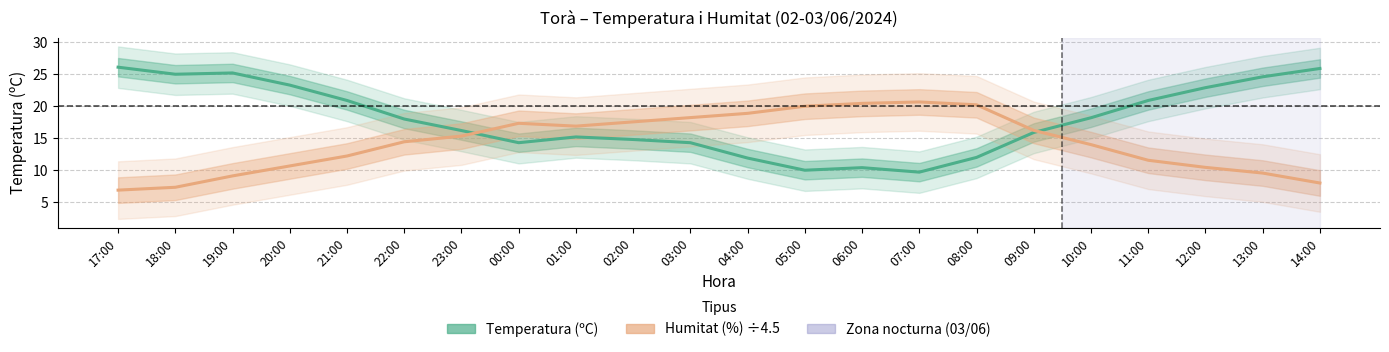

What is the lowest value of the Temperatura (ºC) series?

9.7